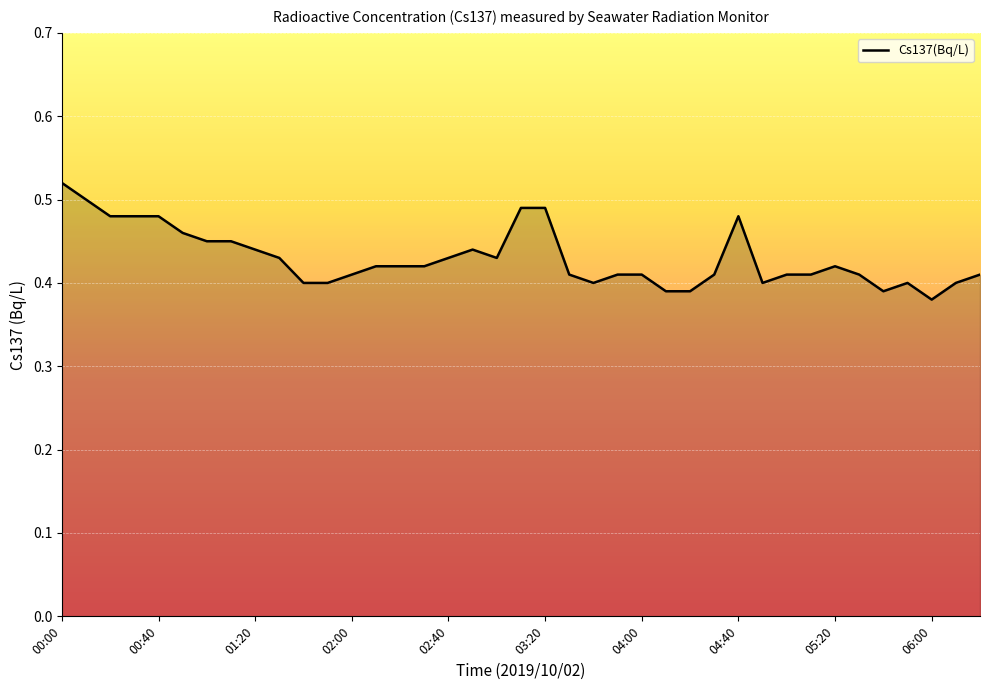

What is the average value?

0.4